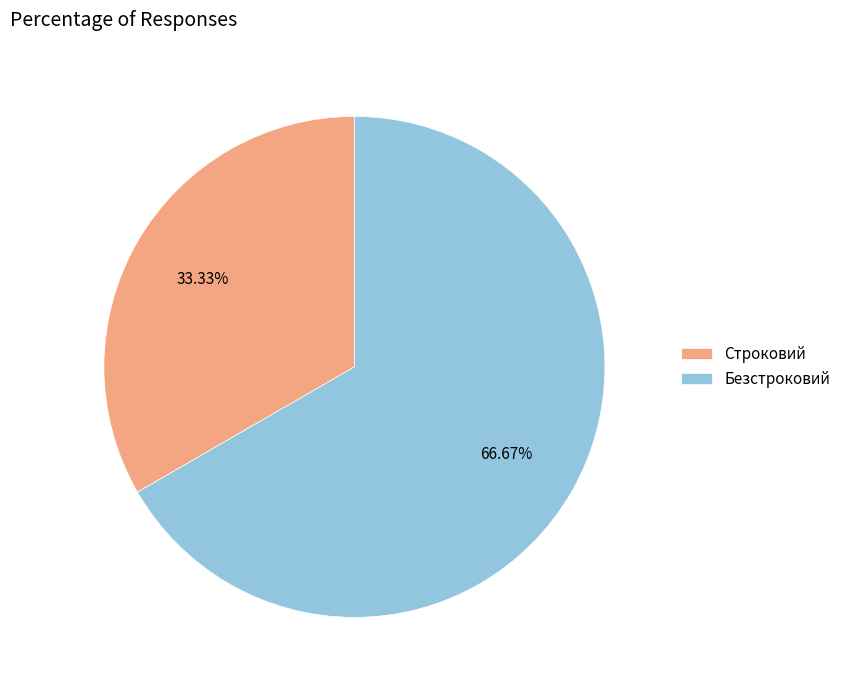

Which slice is the smallest?

Строковий